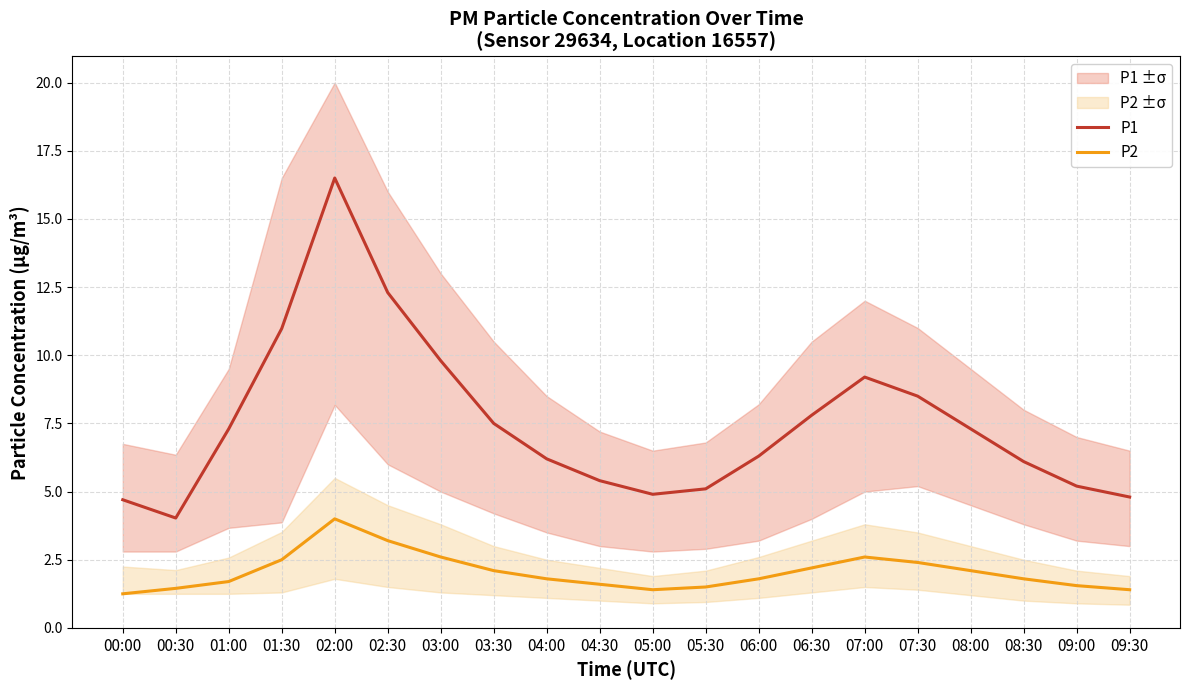

True or false: P2 and P1 intersect in this chart.

False